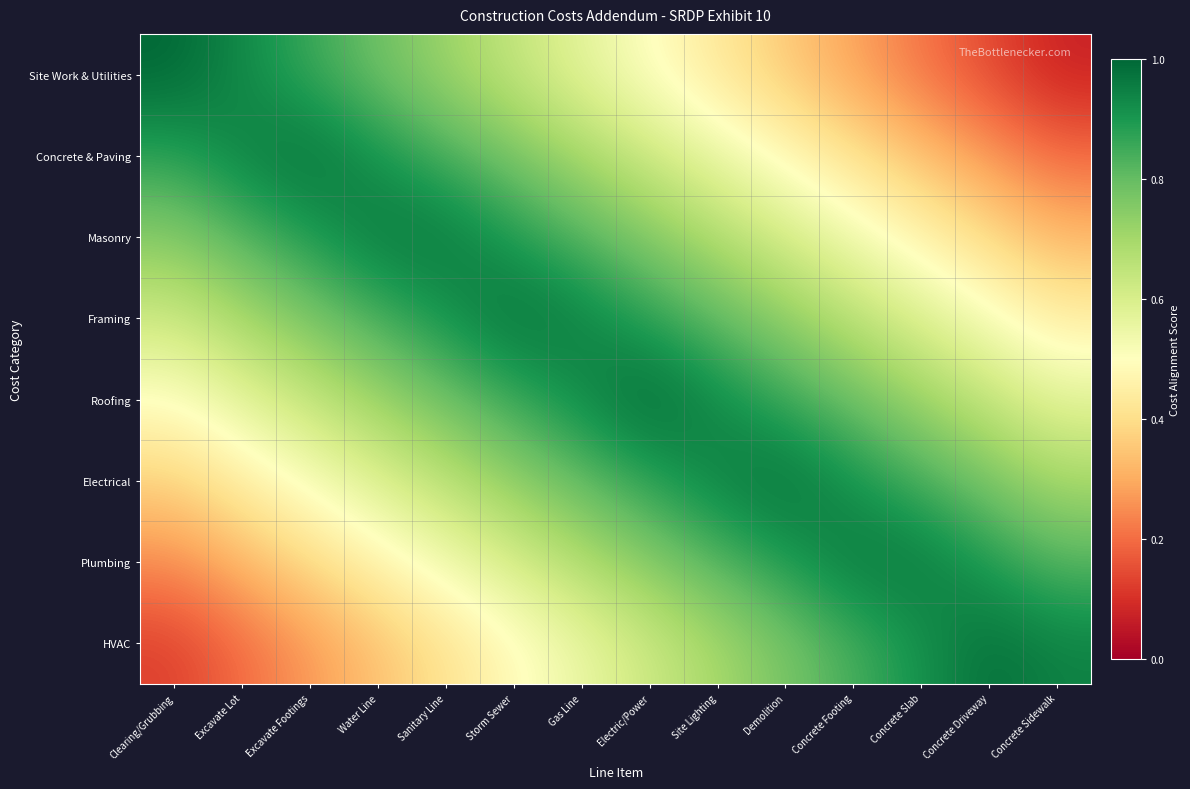

What is the spread (max minus min) of values at Excavate Lot?

0.8